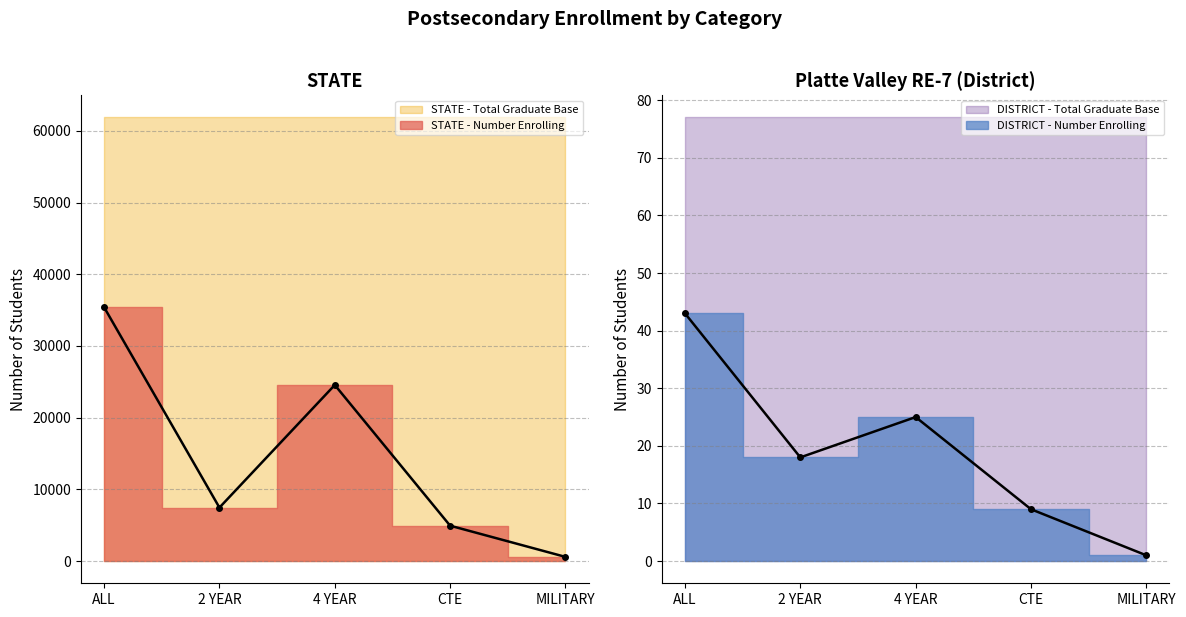

Which has a higher value, 2 YEAR or CTE?

2 YEAR